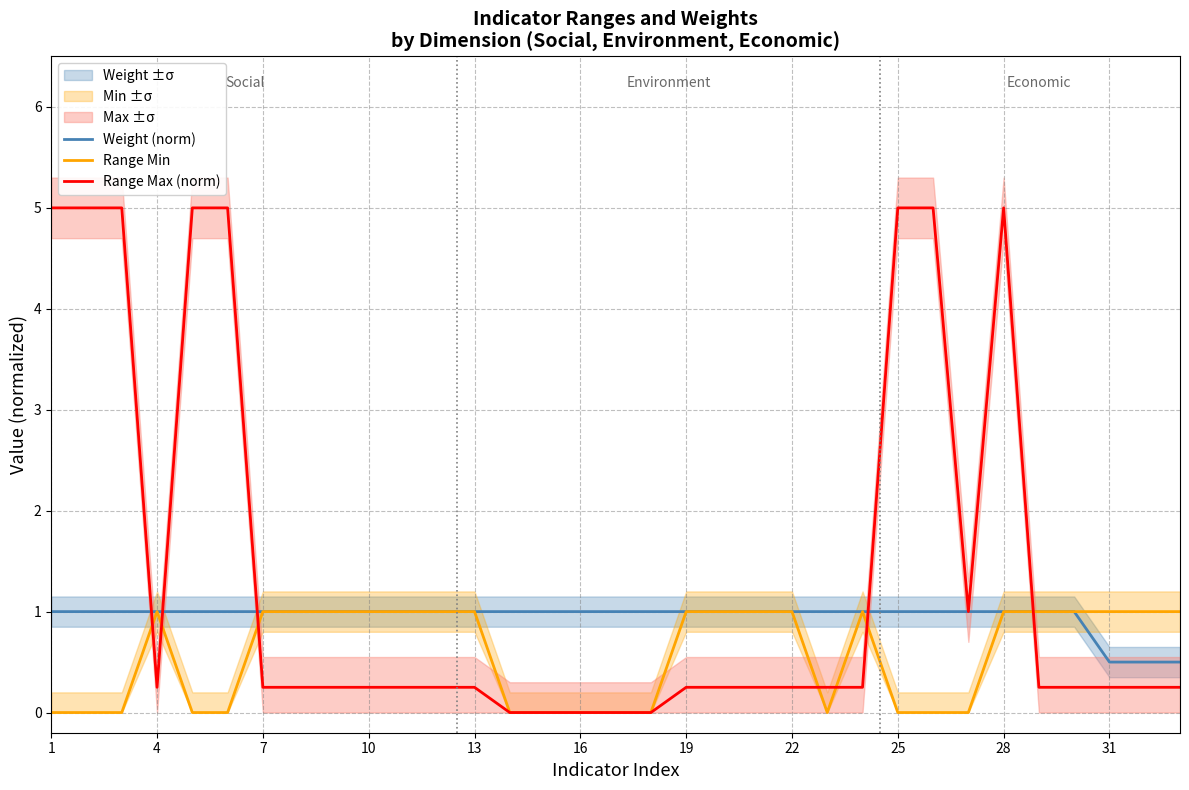

Is it true that Weight (norm) equals 0.5 at 22?

False